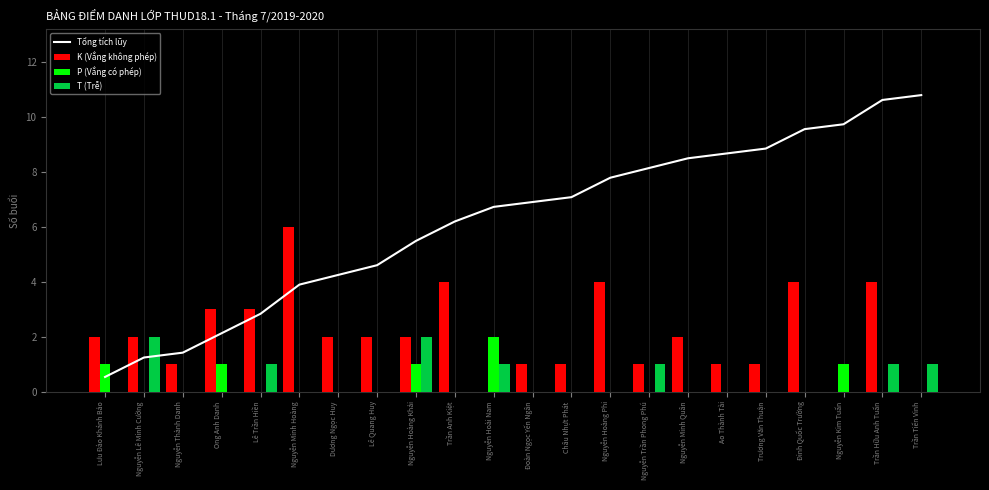

How many series are shown in this chart?

4